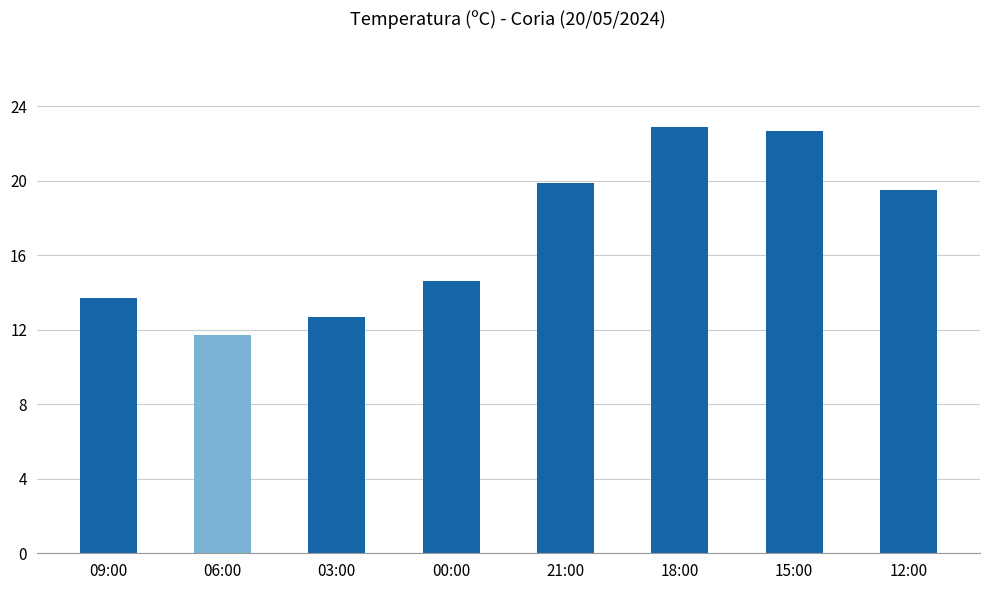

How many bars are there in total?

8